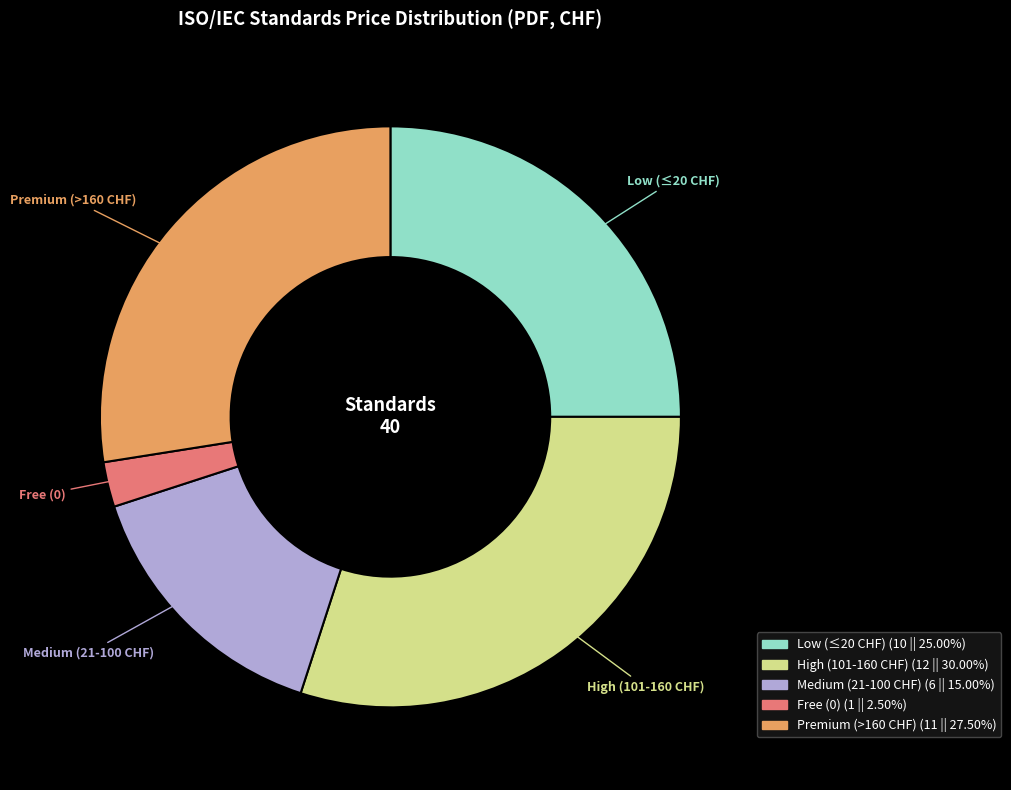

Which has a higher value, Medium (21-100 CHF) or Premium (>160 CHF)?

Premium (>160 CHF)